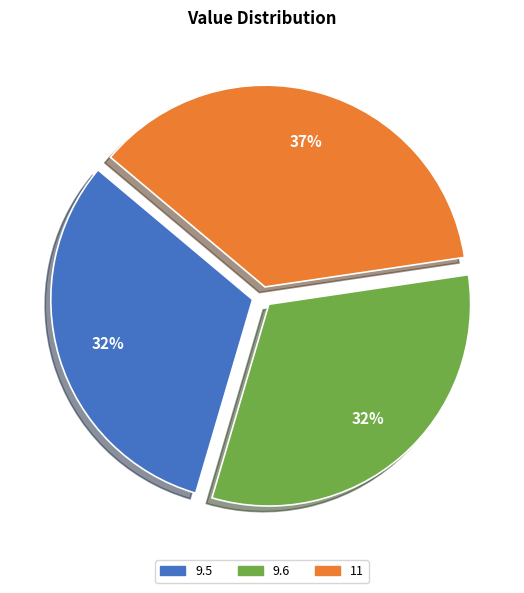

Is 9.5 the majority of the pie?

No